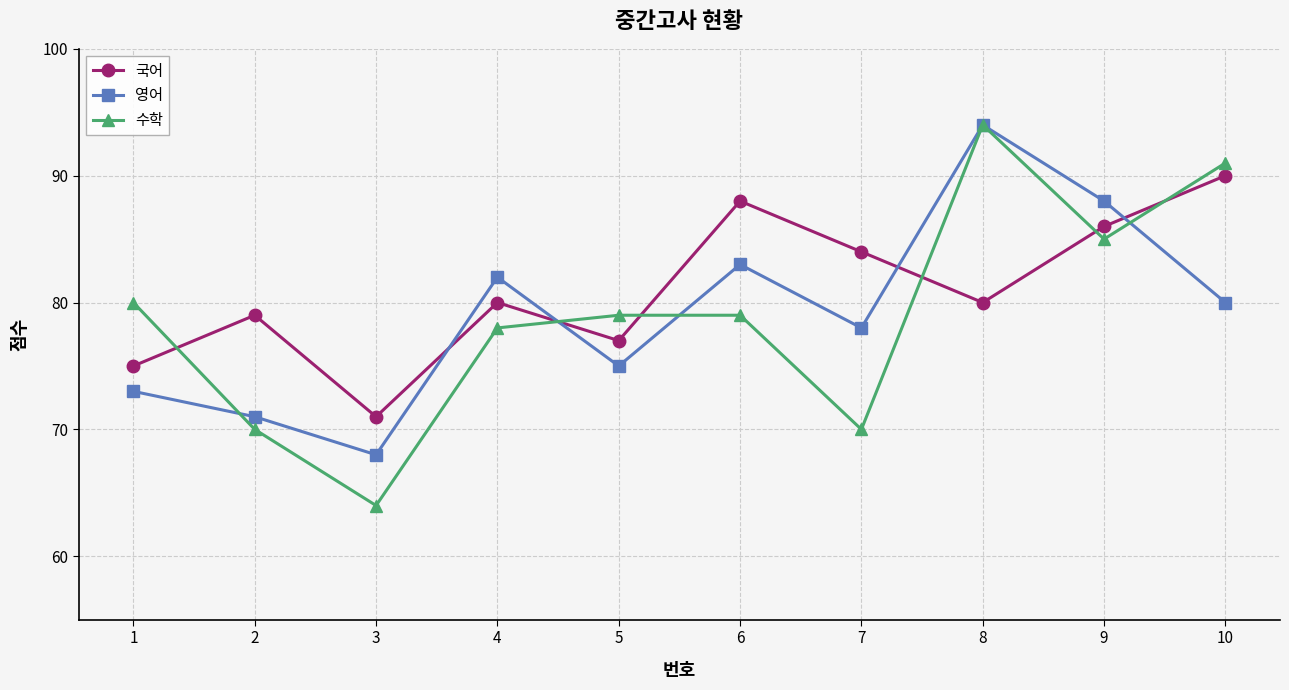

Reading right to left, extract all data points from this chart.

국어: 90	86	80	84	88	77	80	71	79	75
영어: 80	88	94	78	83	75	82	68	71	73
수학: 91	85	94	70	79	79	78	64	70	80